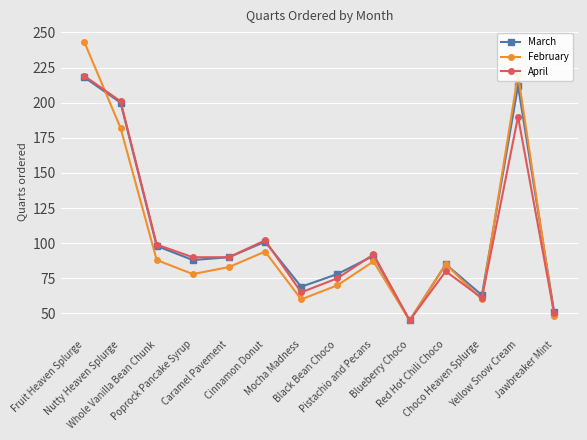

What is the value of the April point at the 5th from the left?

90